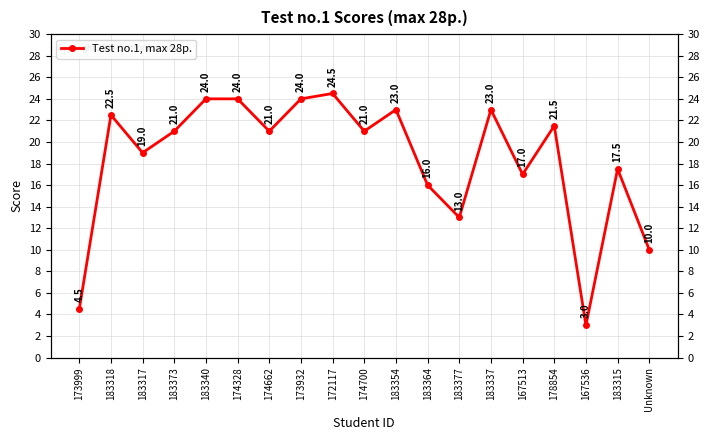

Is this an area chart (filled region under the line)?

No